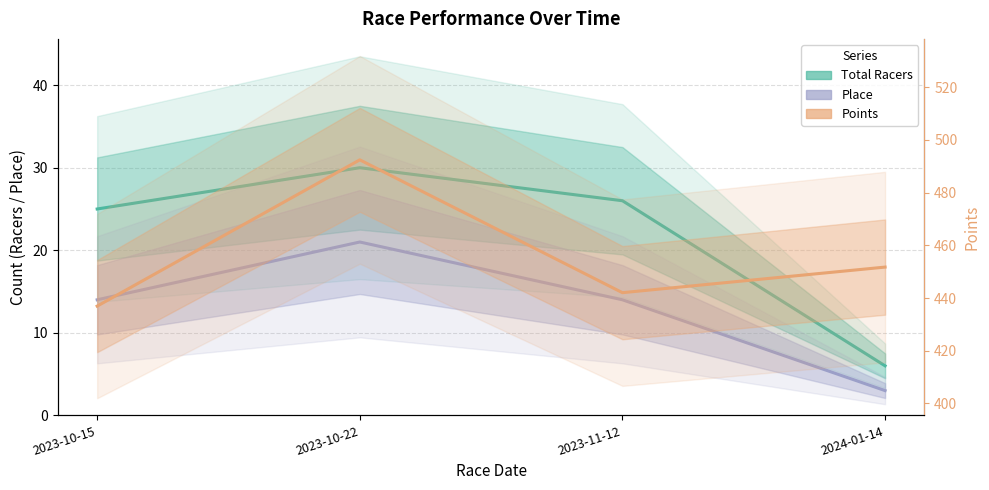

What is the label of the 3rd point from the right?

2023-10-22